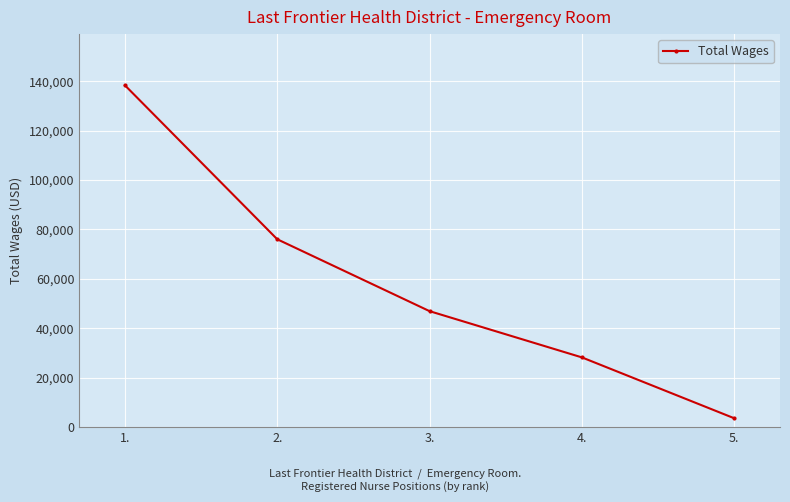

How many values are below 46900?

2